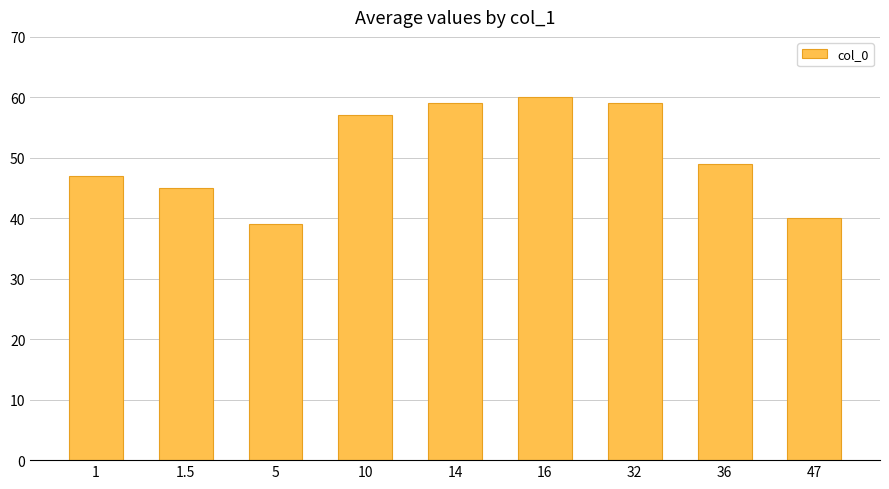

How many bars are there in total?

9